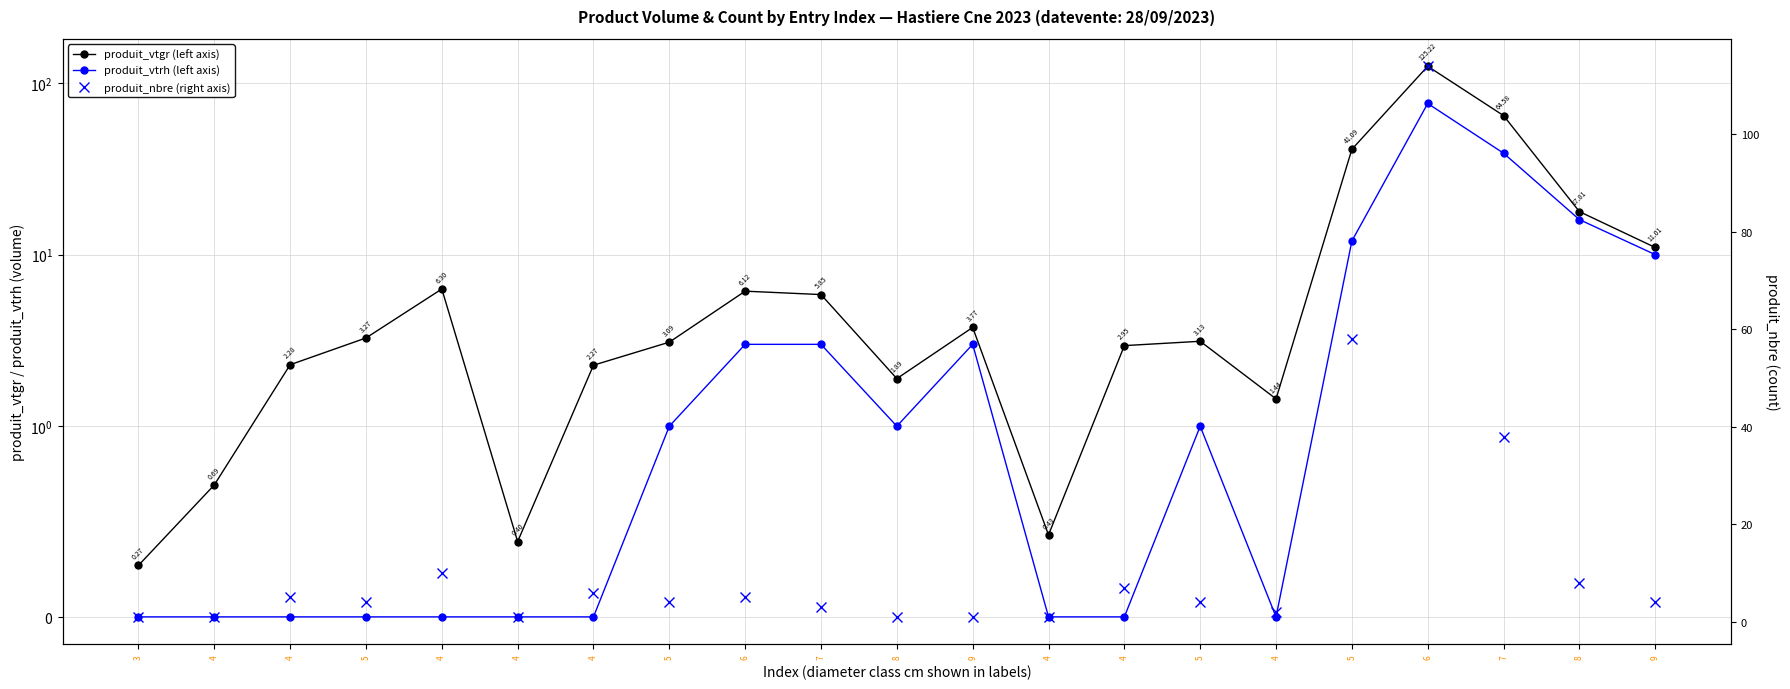

What is the difference between the maximum and minimum values in the produit_vtgr (left axis) series?

124.9